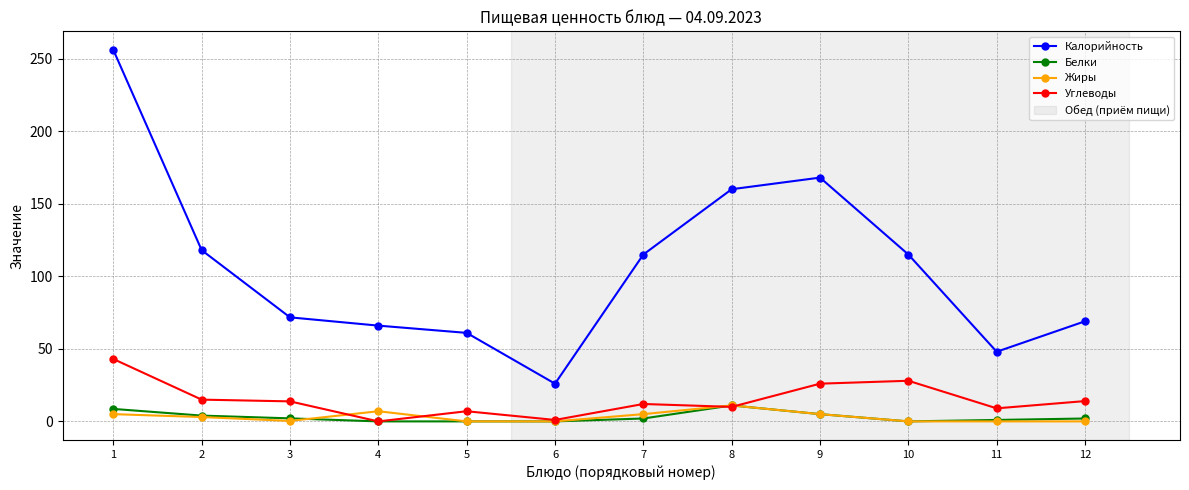

At how many categories does at least one series exceed 209?

1